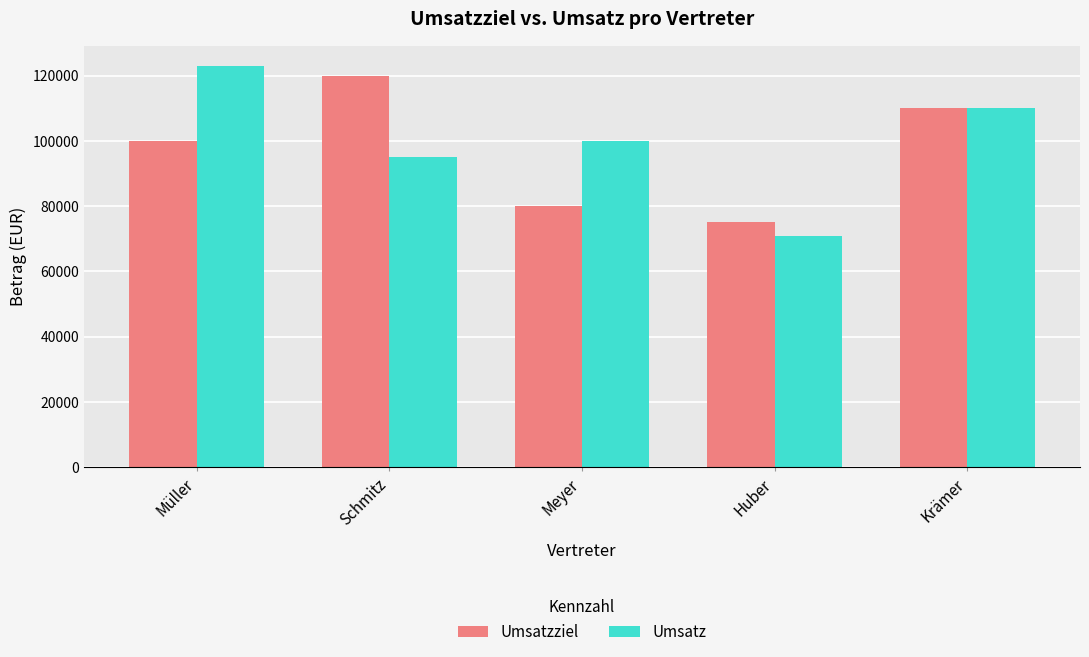

True or false: Umsatz has a value of 71000 at Huber.

True